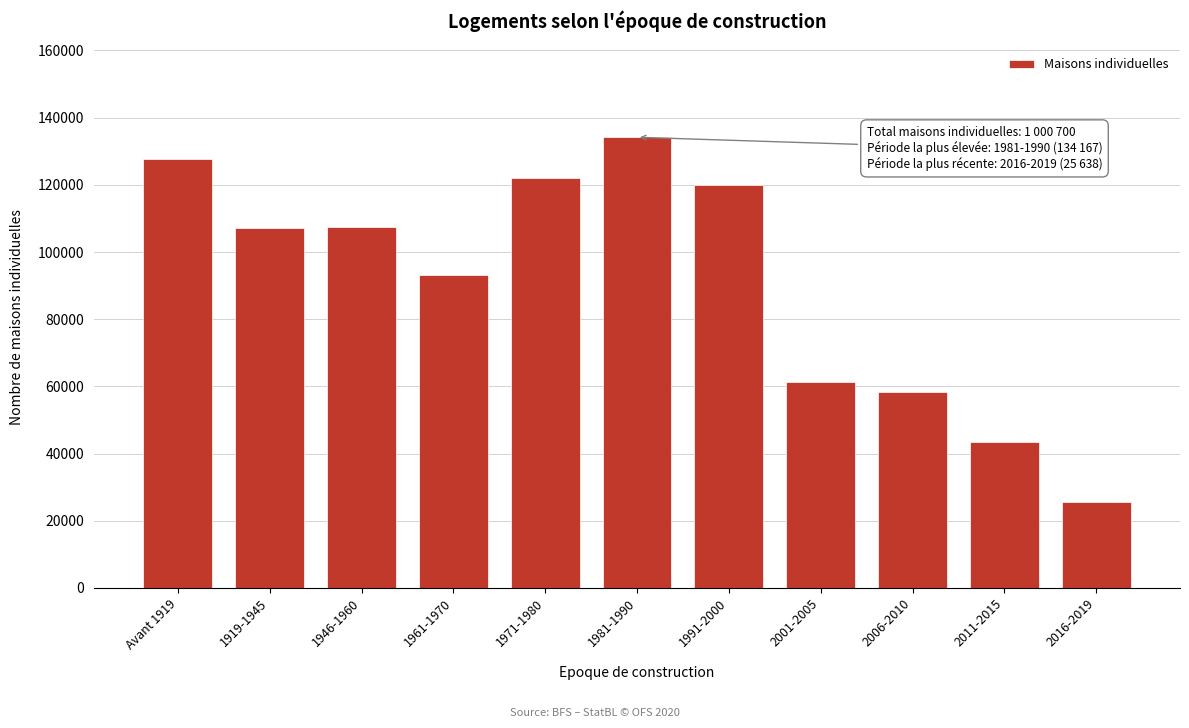

What is the sum of the values at 1981-1990 and 2001-2005?

195487